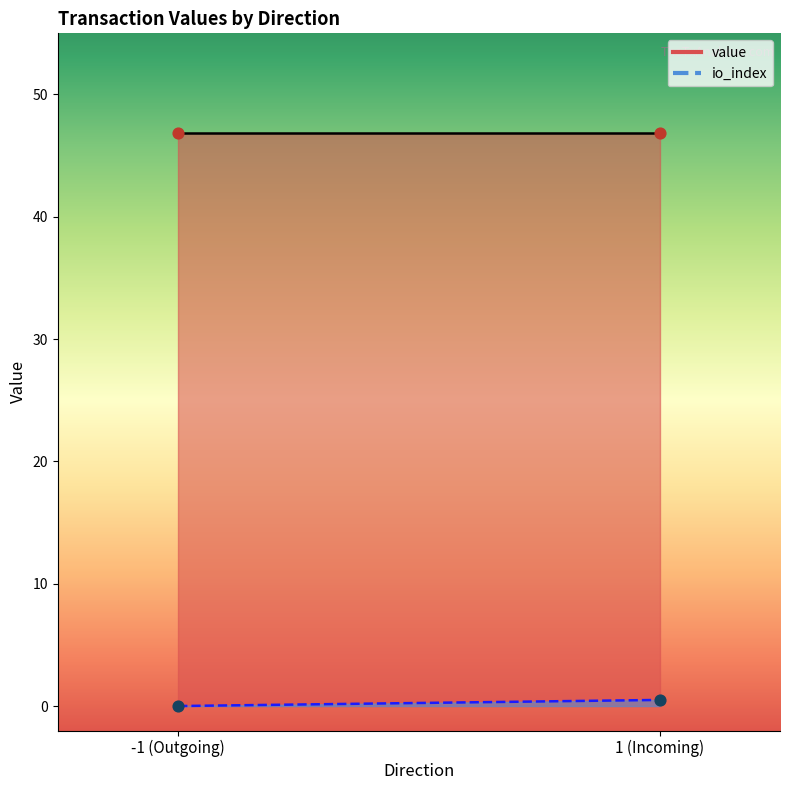

Which series reaches the maximum Y coordinate?

value